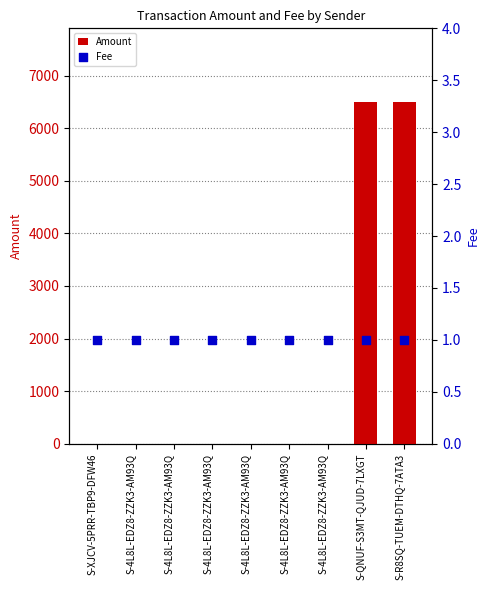

At how many categories does at least one series exceed 2117?

2